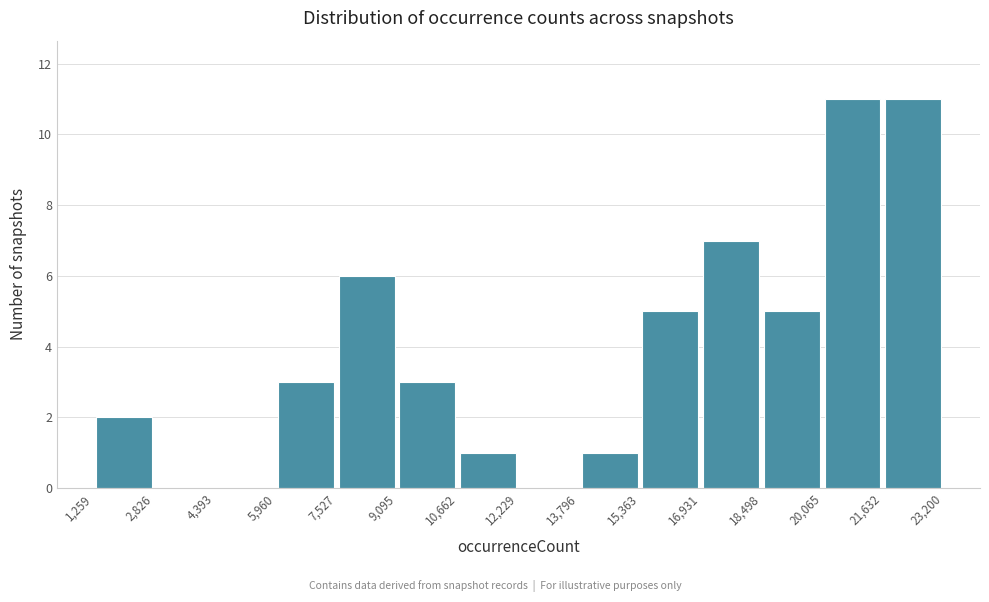

How tall is the bar that spans 1,259 to 2,826 on the x-axis? The values are not printed on the chart, so give them approximately, as read against the axis.

2